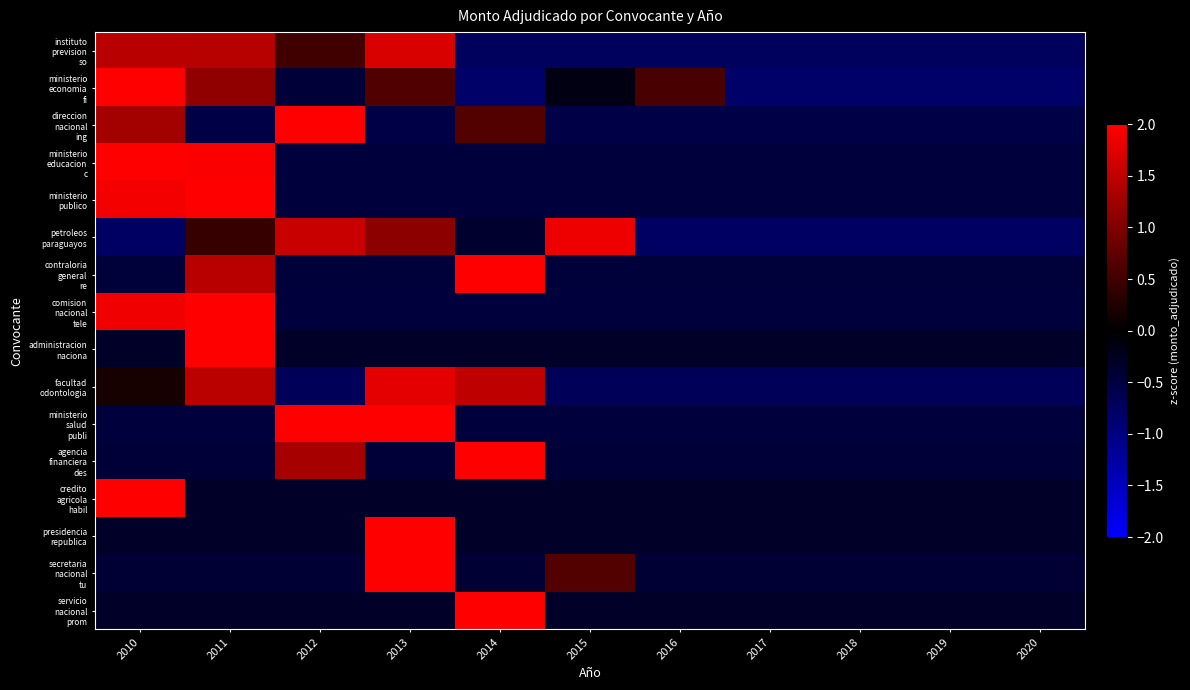

At which category is the sum across all series the highest?

2011